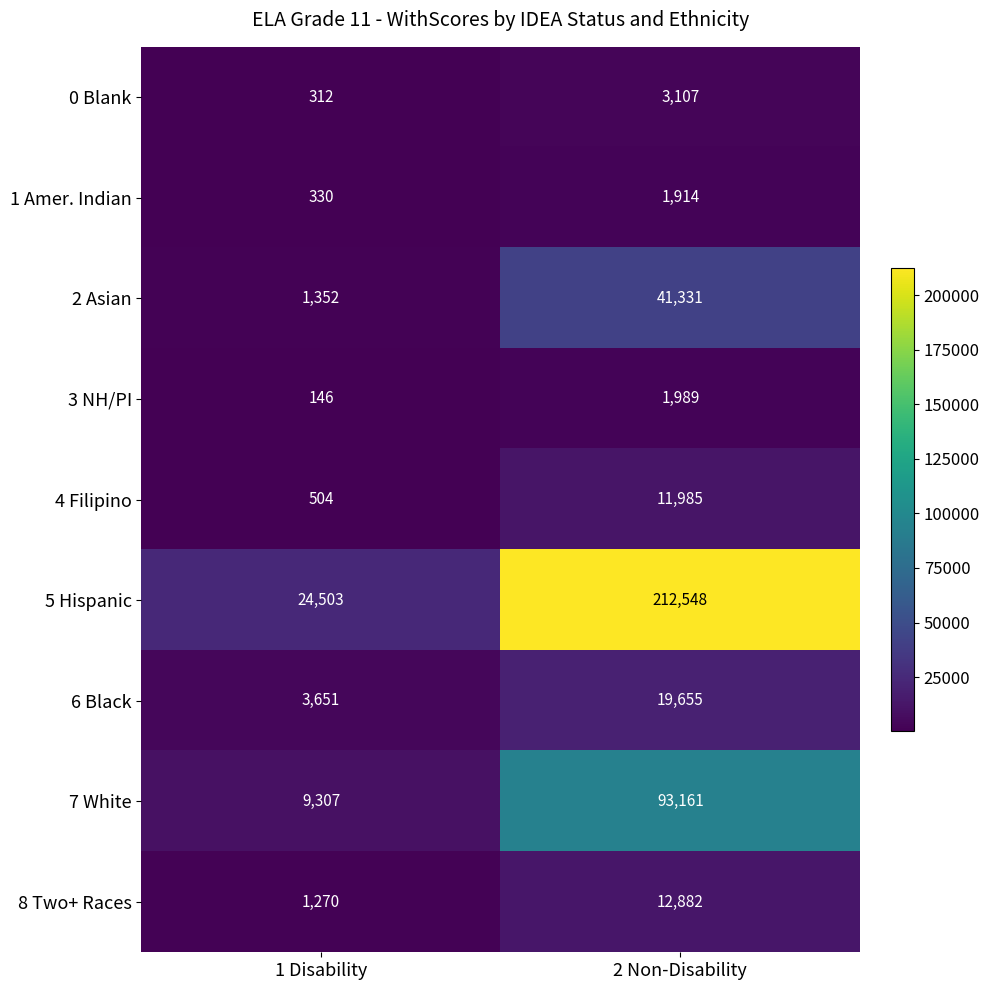

What is the sum of all 1 Amer. Indian values?

2244